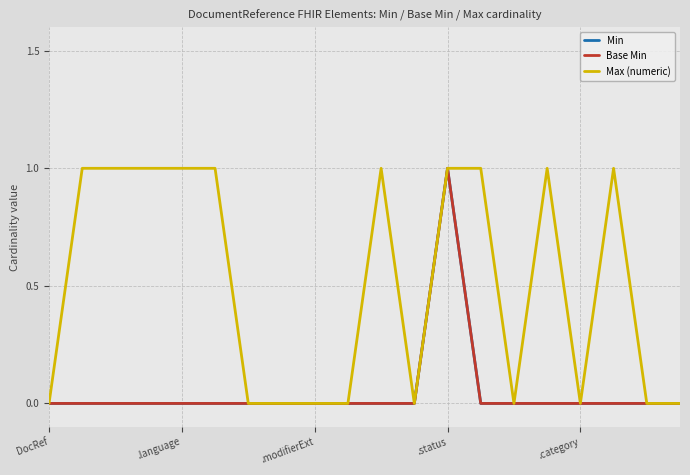

Reading left to right, transcribe all the data shown in this chart.

Min: 0	0	0	0	0	0	0	0	0	0	0	0	1	0	0	0	0	0	0	0
Base Min: 0	0	0	0	0	0	0	0	0	0	0	0	1	0	0	0	0	0	0	0
Max (numeric): 0	1	1	1	1	1	0	0	0	0	1	0	1	1	0	1	0	1	0	0